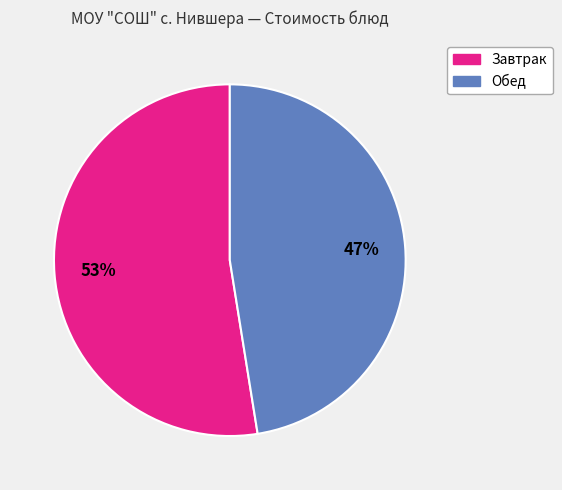

Is there a majority slice in this chart?

Yes